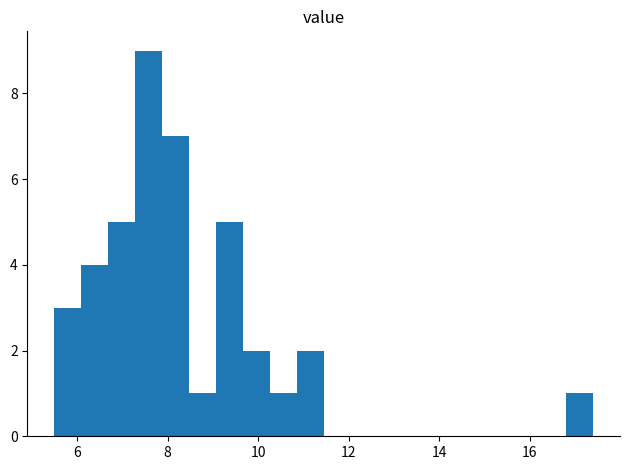

Around what value on the x-axis is the tallest bar? Give the approximate position of its centre, as read against the axis.

7.6